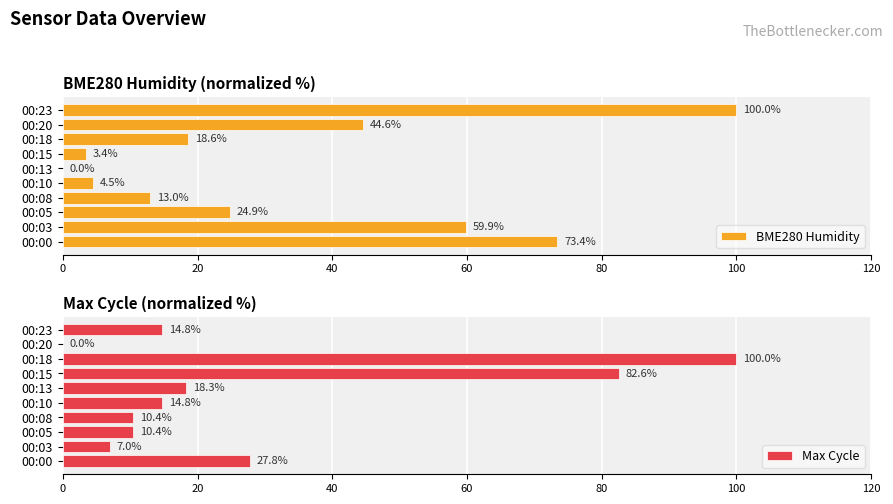

Which series has the widest spread of values?

BME280 Humidity